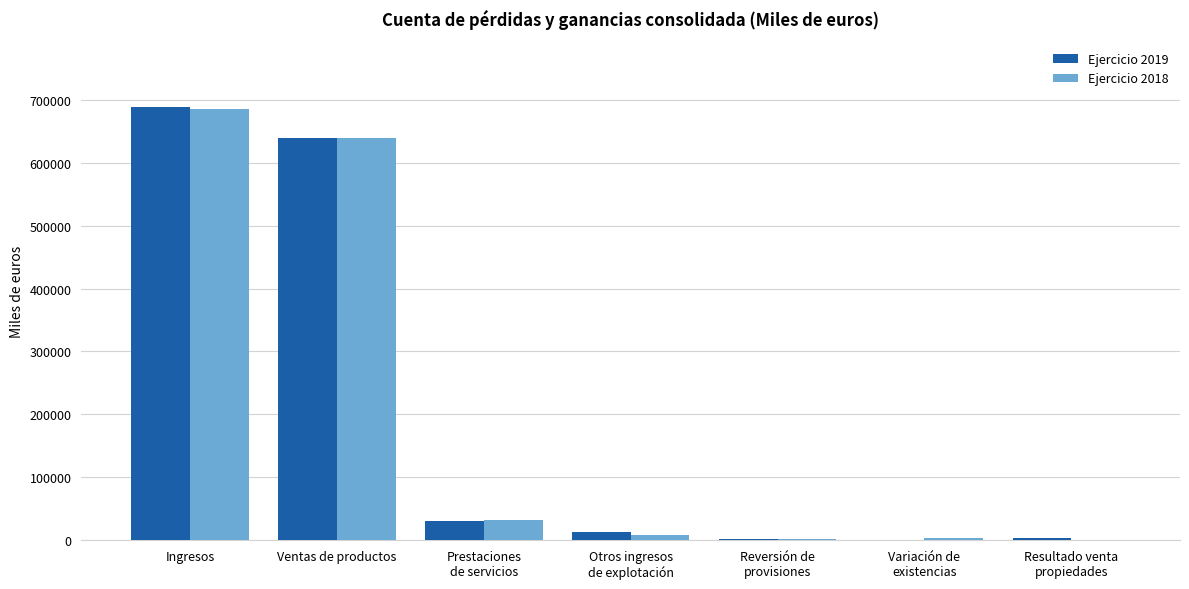

Count the number of data series in this chart.

2